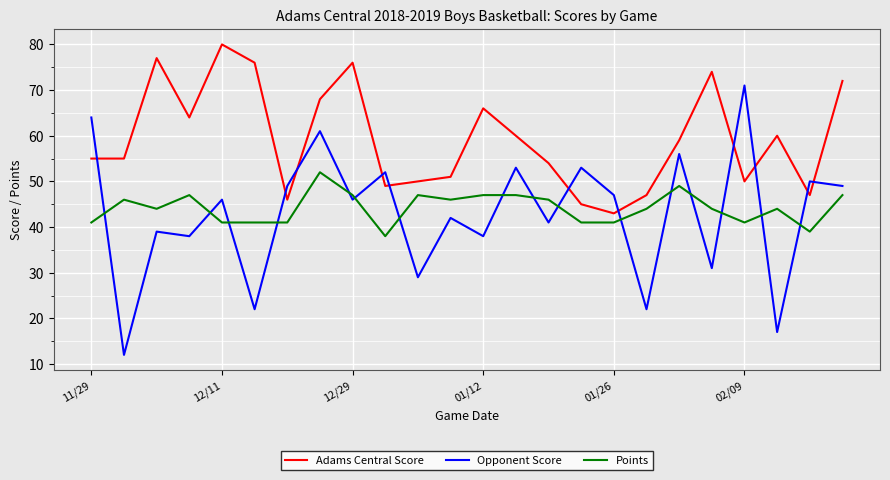

What is the minimum value for Opponent Score?

12